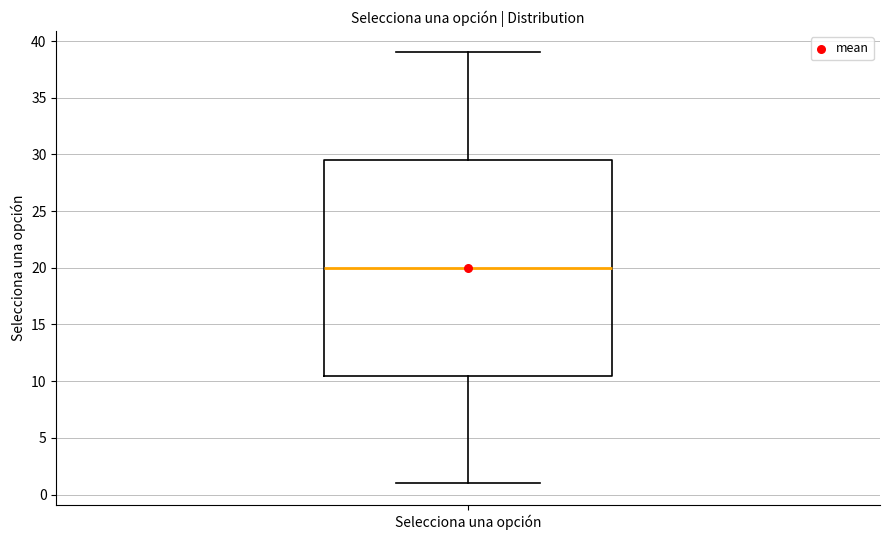

Where is the lower edge of the box for Selecciona una opción on the y-axis? The values are not printed on the chart, so give them approximately, as read against the axis.

10.5